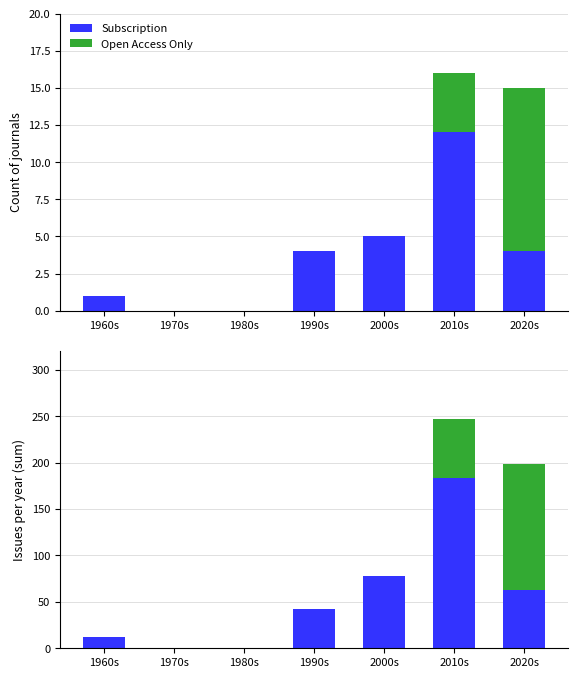

How many bars are there in each group?

2